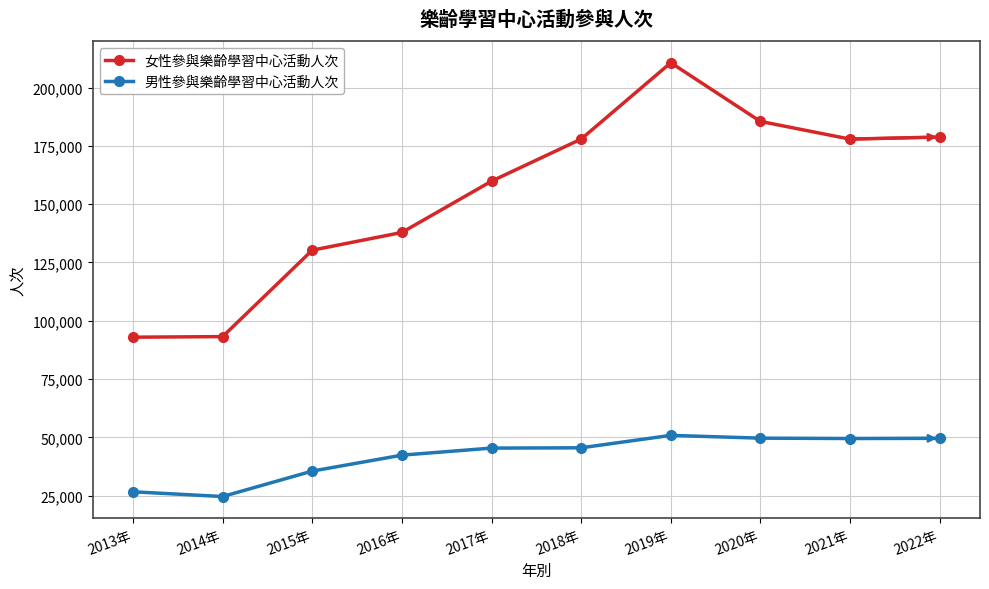

Does the chart display data point markers on the line(s)?

Yes